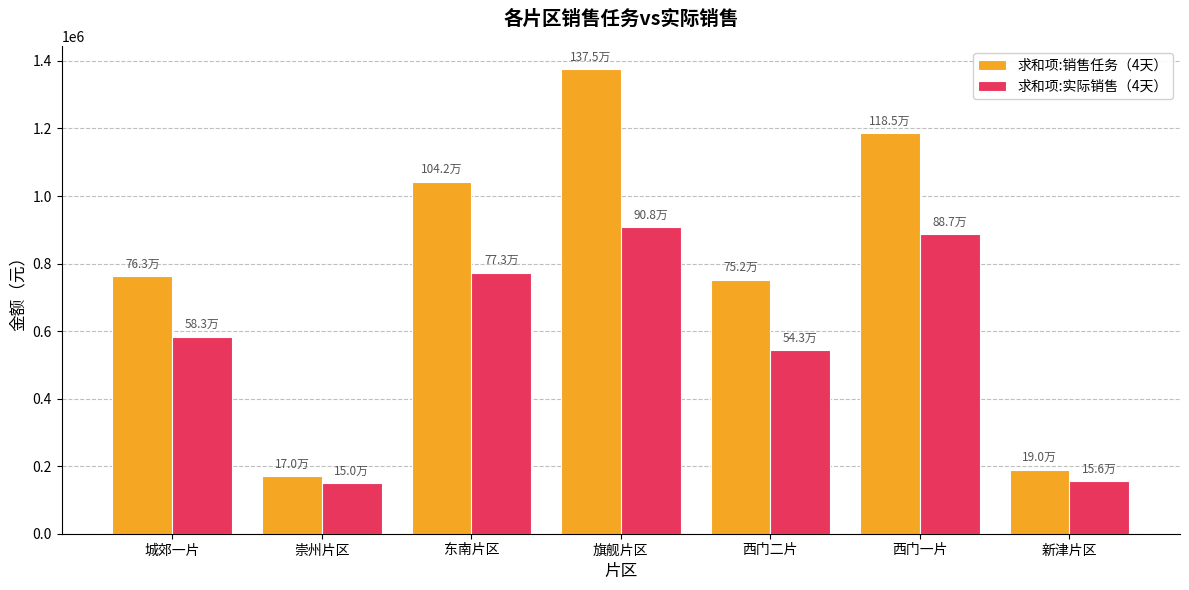

Is the value of 求和项:实际销售（4天） at 东南片区 greater than the value of 求和项:销售任务（4天） at 西门二片?

Yes